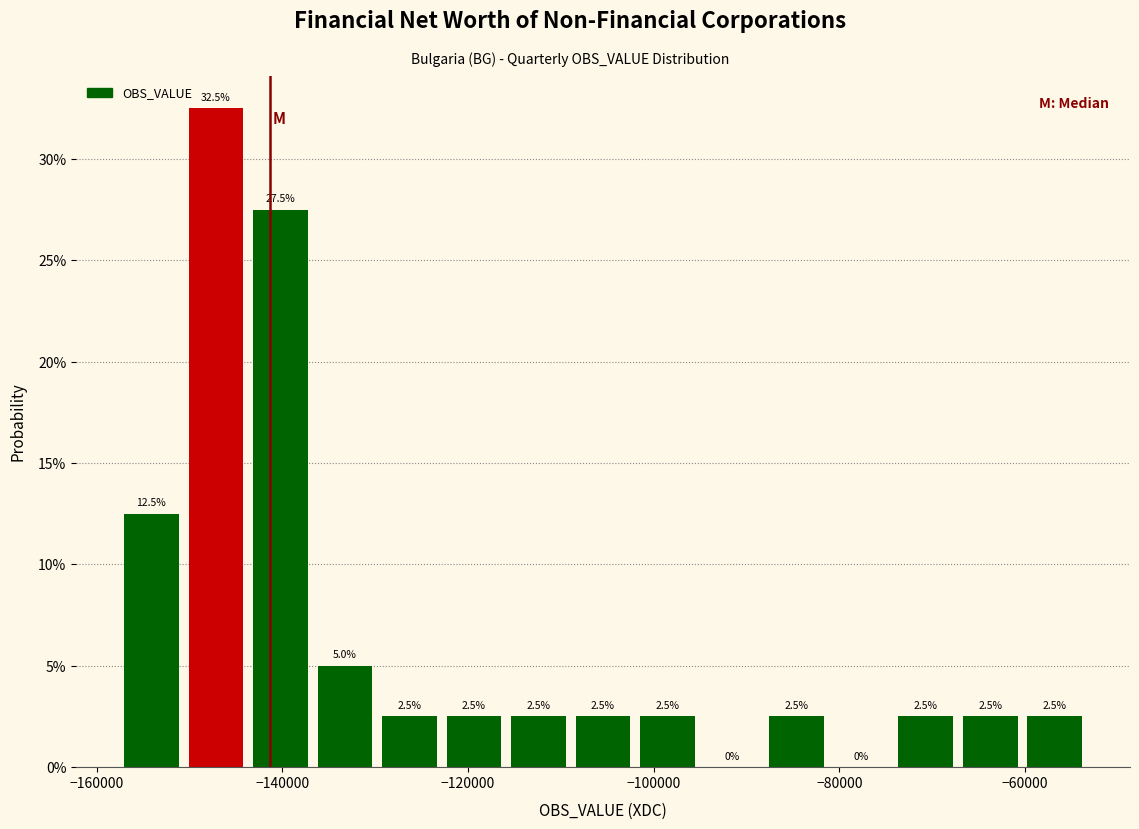

Around what value on the x-axis is the tallest bar? Give the approximate position of its centre, as read against the axis.

-148000